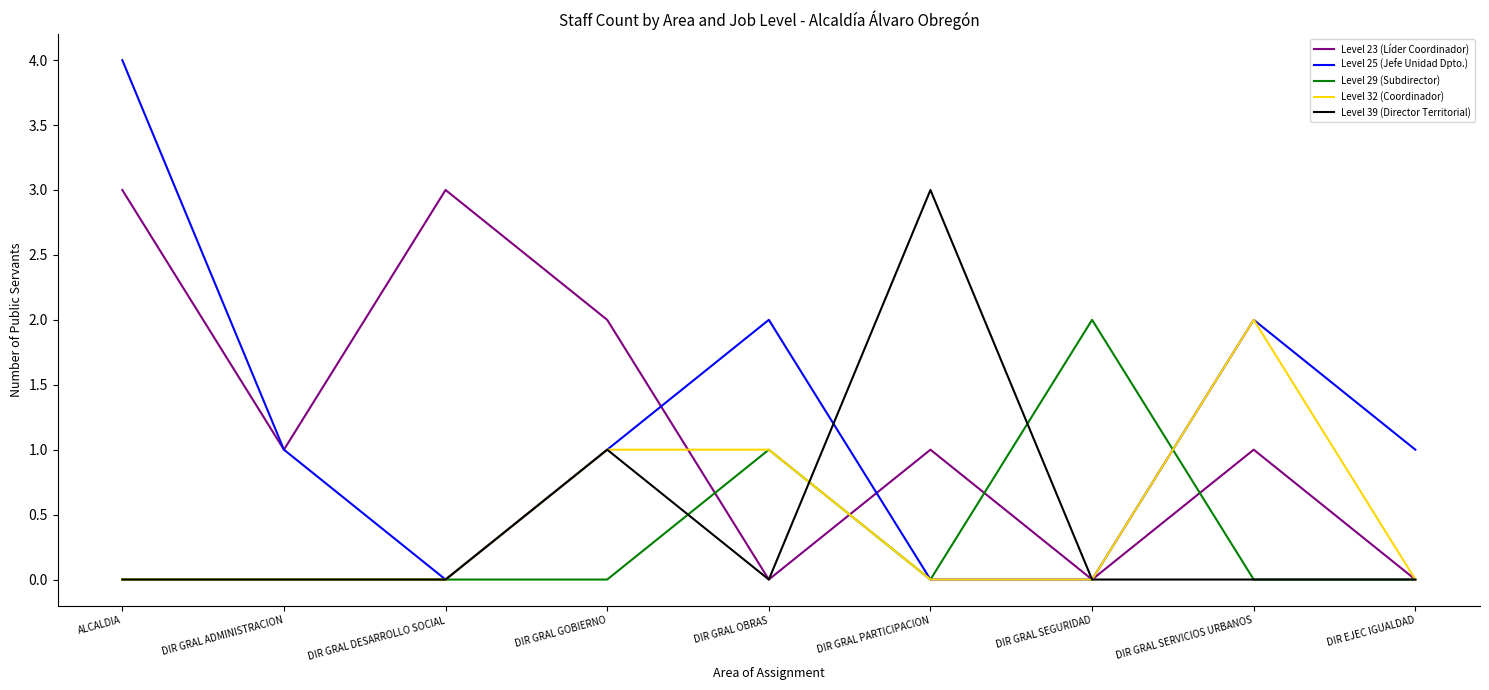

Reading right to left, what are all the values shown in this chart?

Level 23 (Líder Coordinador): 0	1	0	1	0	2	3	1	3
Level 25 (Jefe Unidad Dpto.): 1	2	0	0	2	1	0	1	4
Level 29 (Subdirector): 0	0	2	0	1	0	0	0	0
Level 32 (Coordinador): 0	2	0	0	1	1	0	0	0
Level 39 (Director Territorial): 0	0	0	3	0	1	0	0	0